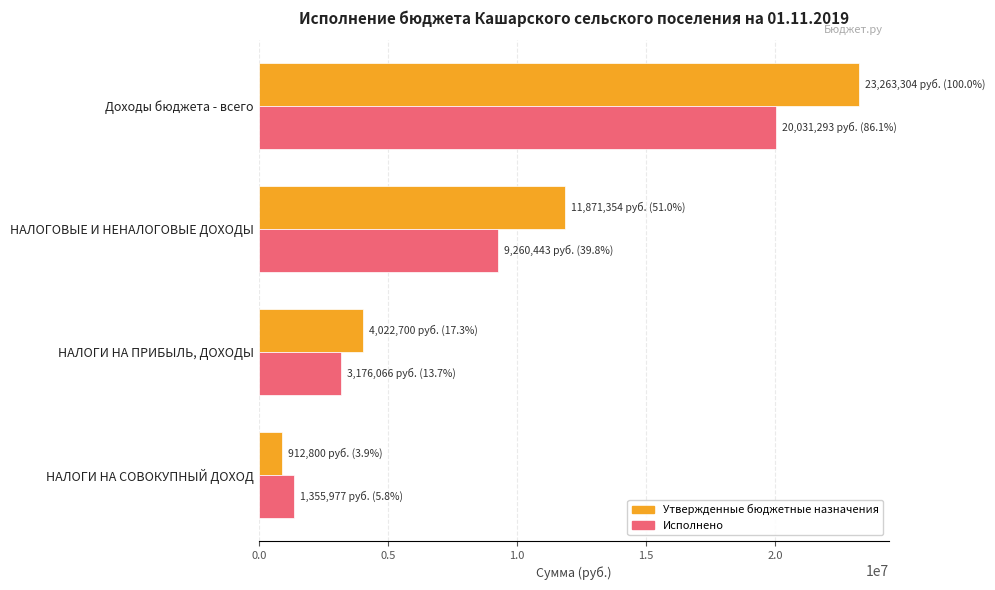

Which series has the largest total across all categories?

Утвержденные бюджетные назначения